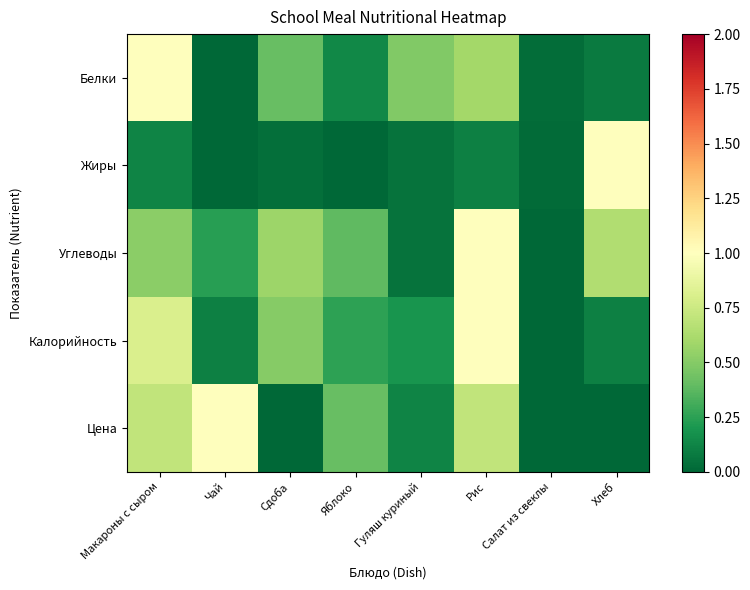

Reading left to right, transcribe all the data shown in this chart.

Белки: Макароны с сыром=1.0	Чай=0.0	Сдоба=0.4	Яблоко=0.1	Гуляш куриный=0.5	Рис=0.6	Салат из свеклы=0.0	Хлеб=0.1
Жиры: Макароны с сыром=0.1	Чай=0.0	Сдоба=0.0	Яблоко=0.0	Гуляш куриный=0.0	Рис=0.1	Салат из свеклы=0.0	Хлеб=1.0
Углеводы: Макароны с сыром=0.5	Чай=0.2	Сдоба=0.6	Яблоко=0.4	Гуляш куриный=0.1	Рис=1.0	Салат из свеклы=0.0	Хлеб=0.6
Калорийность: Макароны с сыром=0.8	Чай=0.1	Сдоба=0.5	Яблоко=0.3	Гуляш куриный=0.2	Рис=1.0	Салат из свеклы=0.0	Хлеб=0.1
Цена: Макароны с сыром=0.7	Чай=1.0	Сдоба=0.0	Яблоко=0.4	Гуляш куриный=0.1	Рис=0.7	Салат из свеклы=0.0	Хлеб=0.0